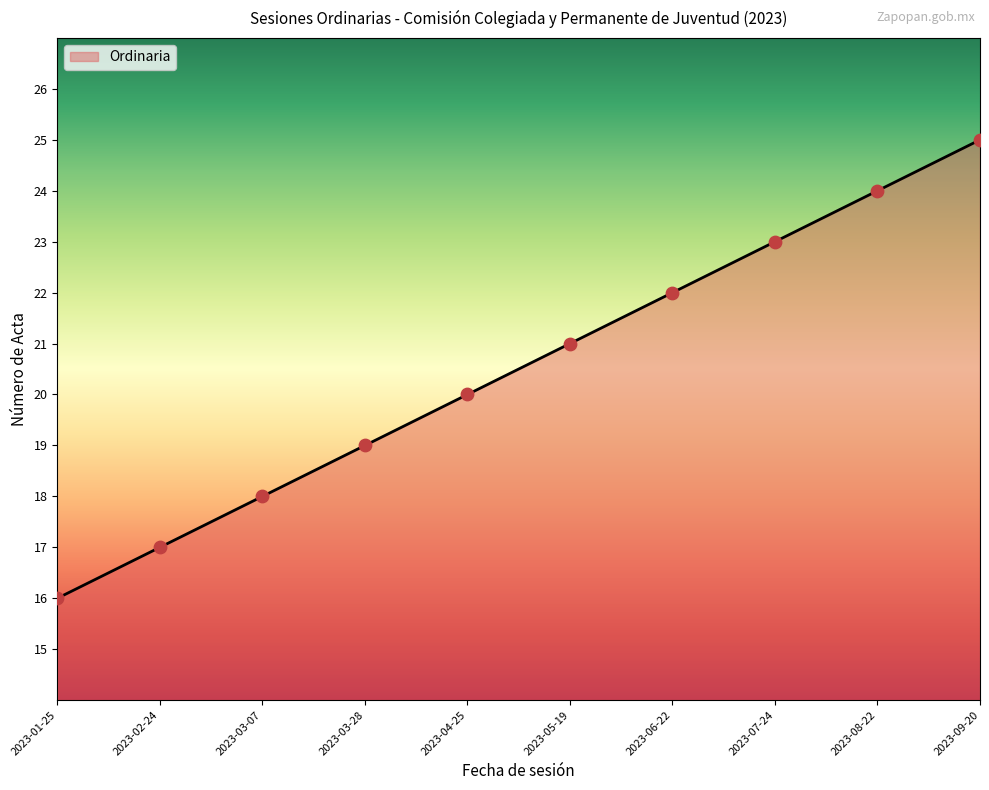

What is the ratio of the value at 2023-04-25 to the value at 2023-08-22?

0.8